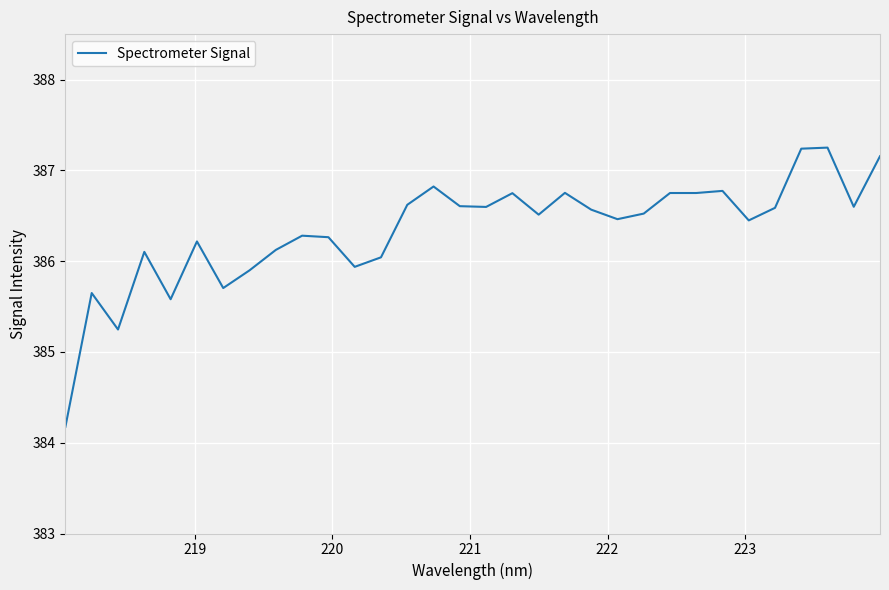

How many values are below 386?

7